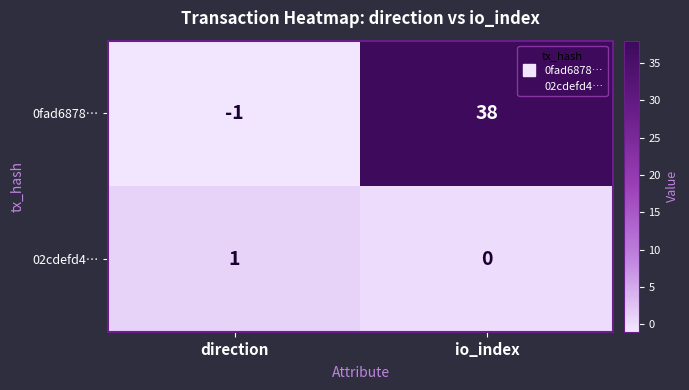

Which label corresponds to the largest value in the chart?

io_index